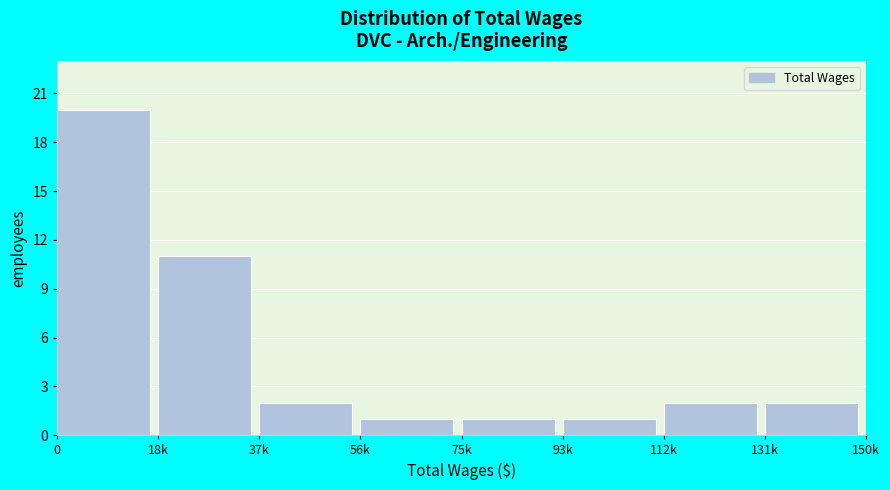

Reading right to left, list all the values displayed in this chart.

131k=2	112k=2	93k=1	75k=1	56k=1	37k=2	18k=11	0=20